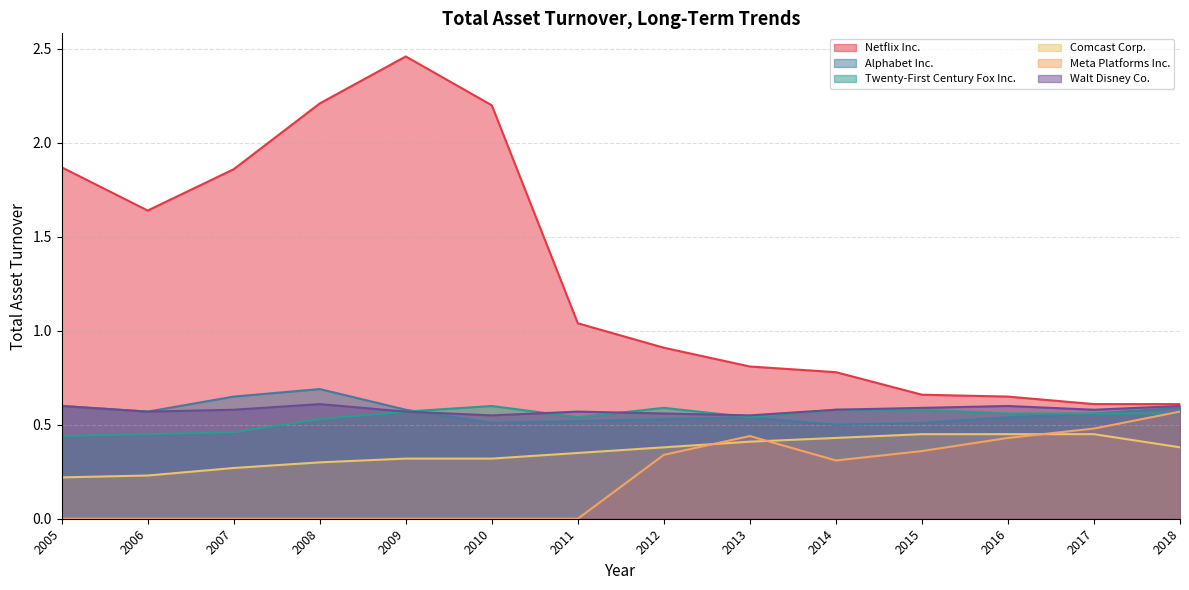

What is the value of the Comcast Corp. point at the 4th from the left?

0.3